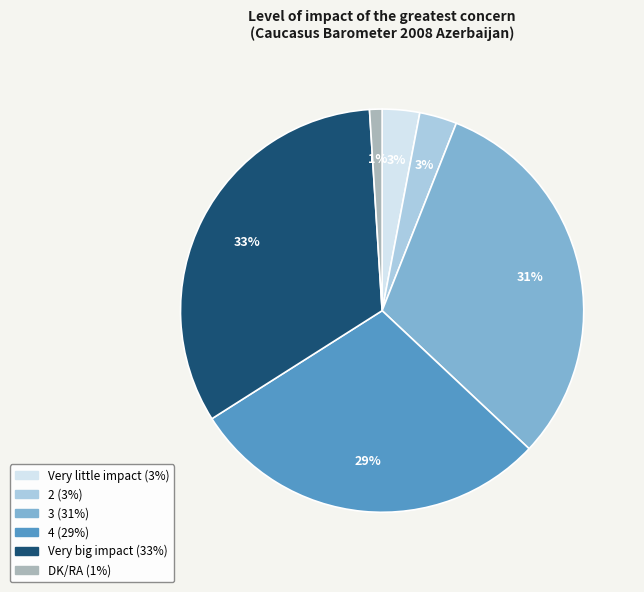

True or false: 3 accounts for 40% of the total.

False